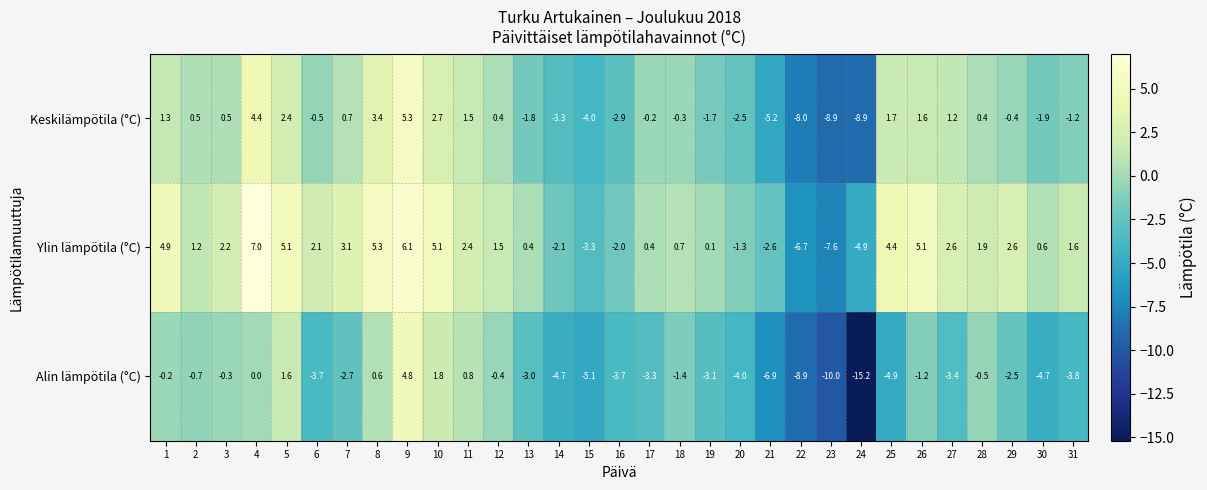

What value does the Ylin lämpötila (°C) series have at 15?

-3.3